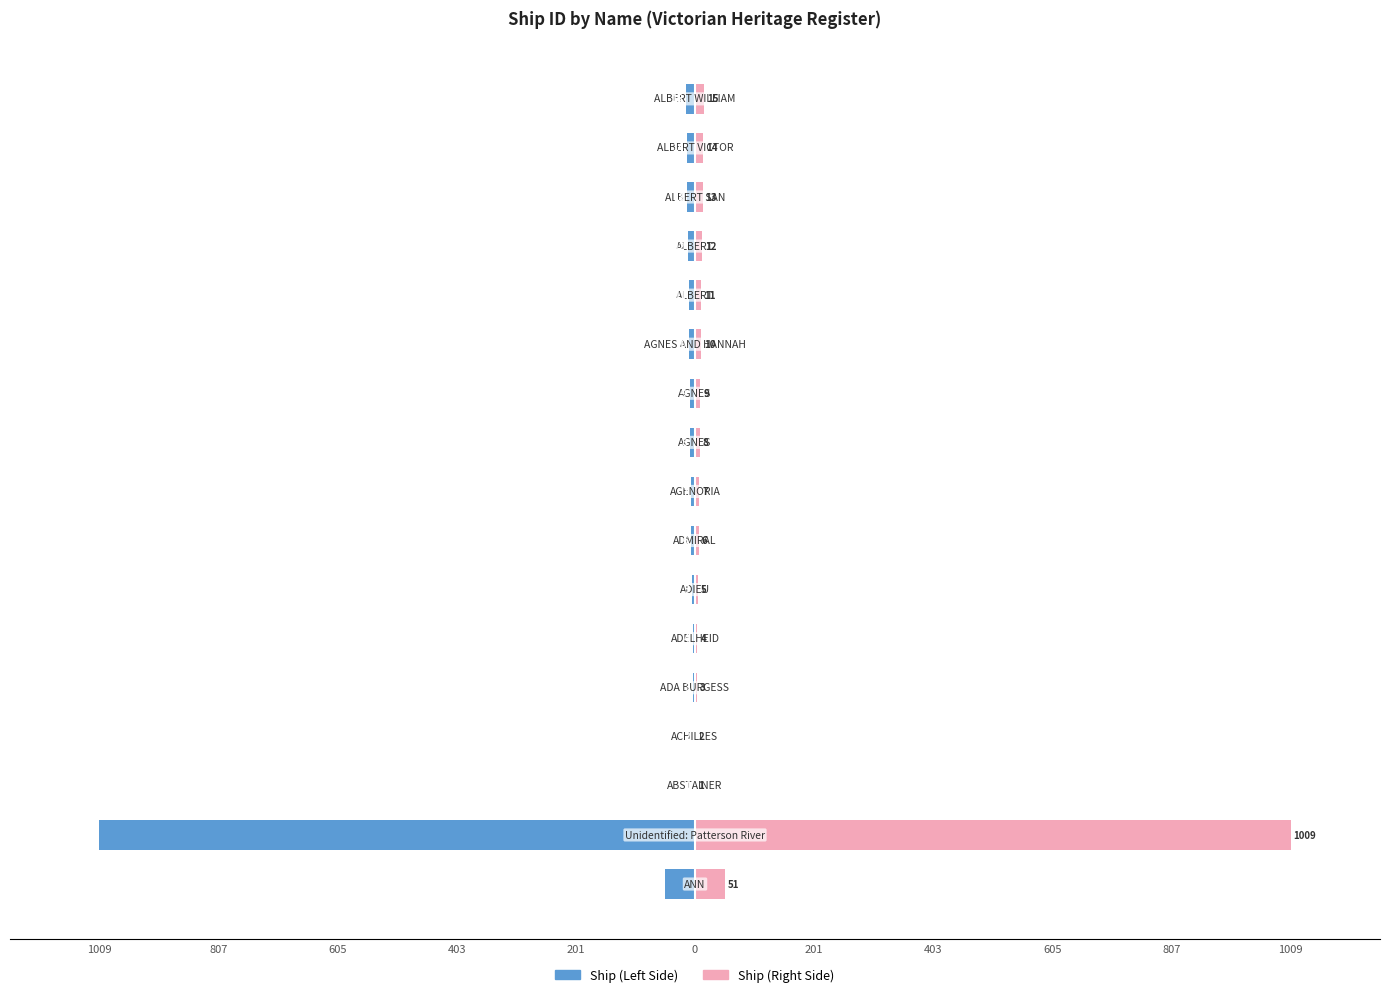

Reading left to right, transcribe all the data shown in this chart.

Ship ID (Left): -51	-1009	-1	-2	-3	-4	-5	-6	-7	-8	-9	-10	-11	-12	-13	-14	-15
Ship ID (Right): 51	1009	1	2	3	4	5	6	7	8	9	10	11	12	13	14	15